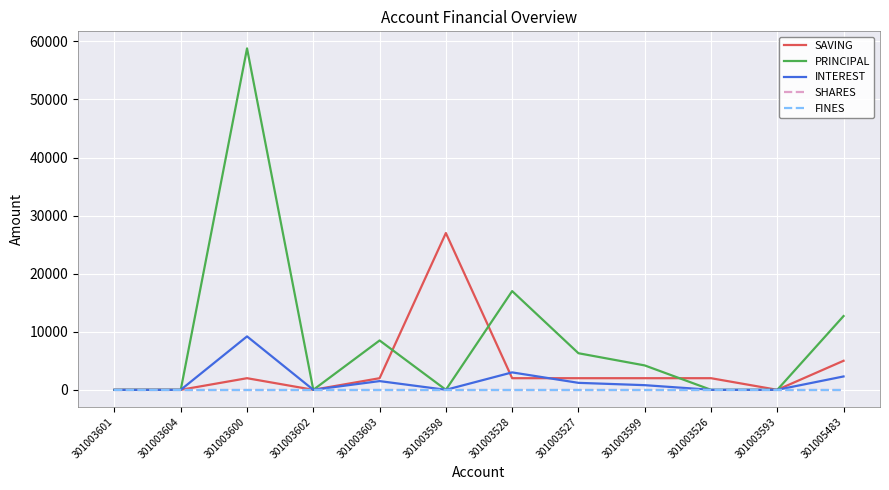

Rank the series by their maximum value, from highest to lowest.

PRINCIPAL, SAVING, INTEREST, SHARES, FINES